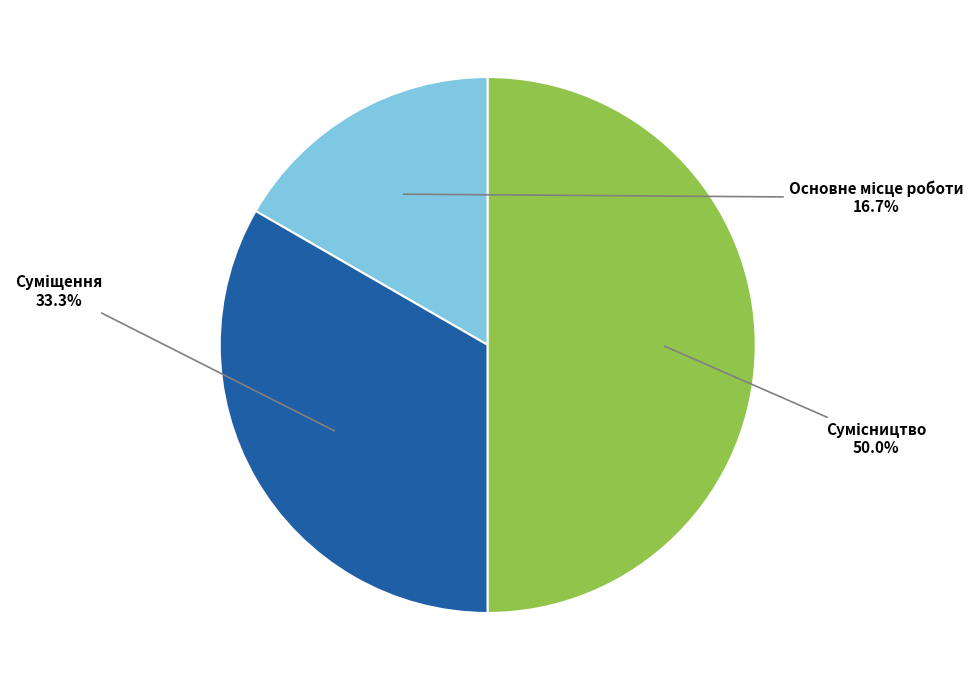

Count the number of slices in the pie.

3